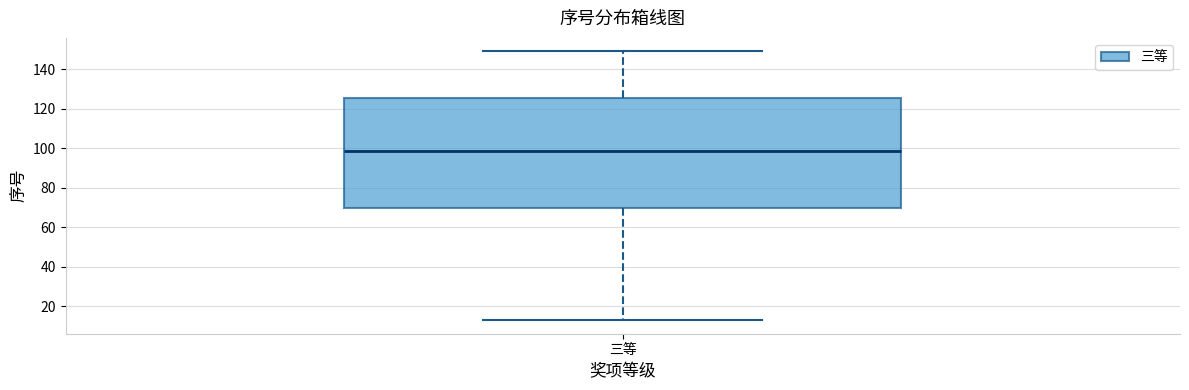

Transcribe this box plot: give where the median line is, the range the box spans, and where the two whiskers end, as read against the y-axis. The values are not printed on the chart, so give them approximately, as read against the axis.

median 98, box 70 to 126, whiskers 14 to 150